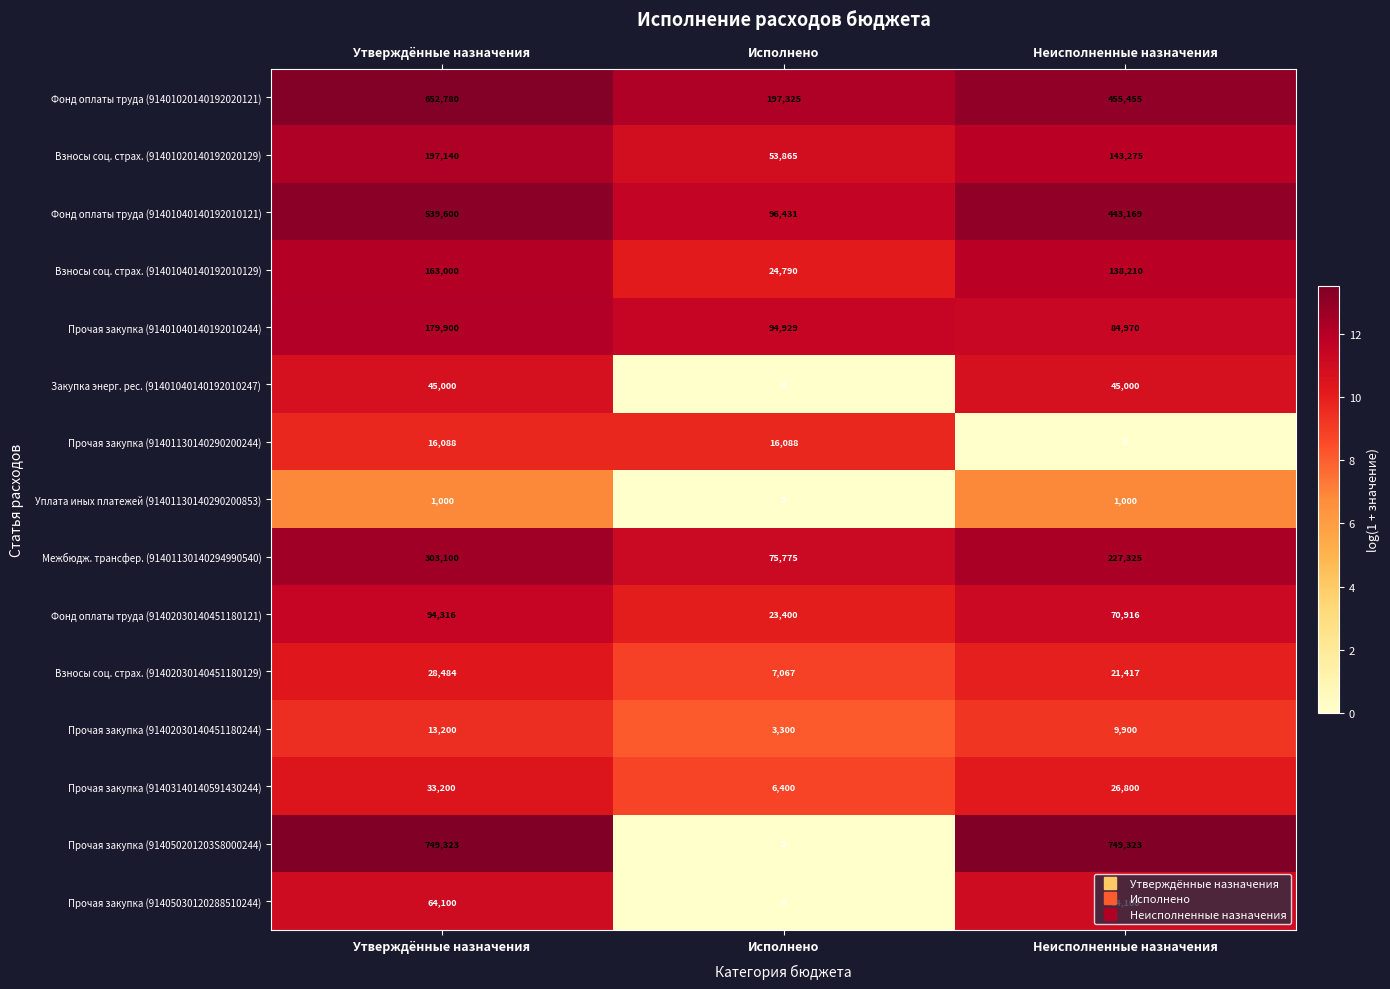

What is the total value across all series at Исполнено?

599370